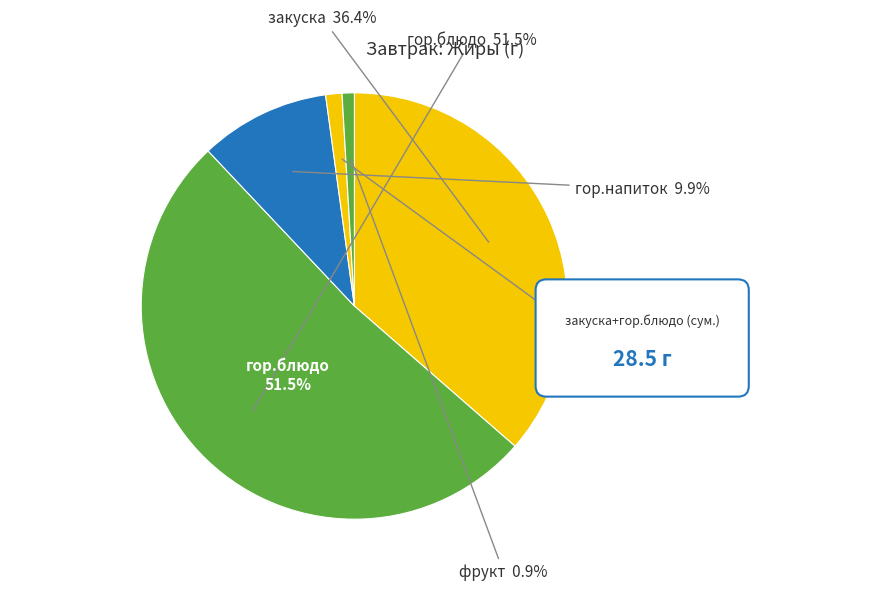

To the nearest percent, what portion does хлеб represent?

1%